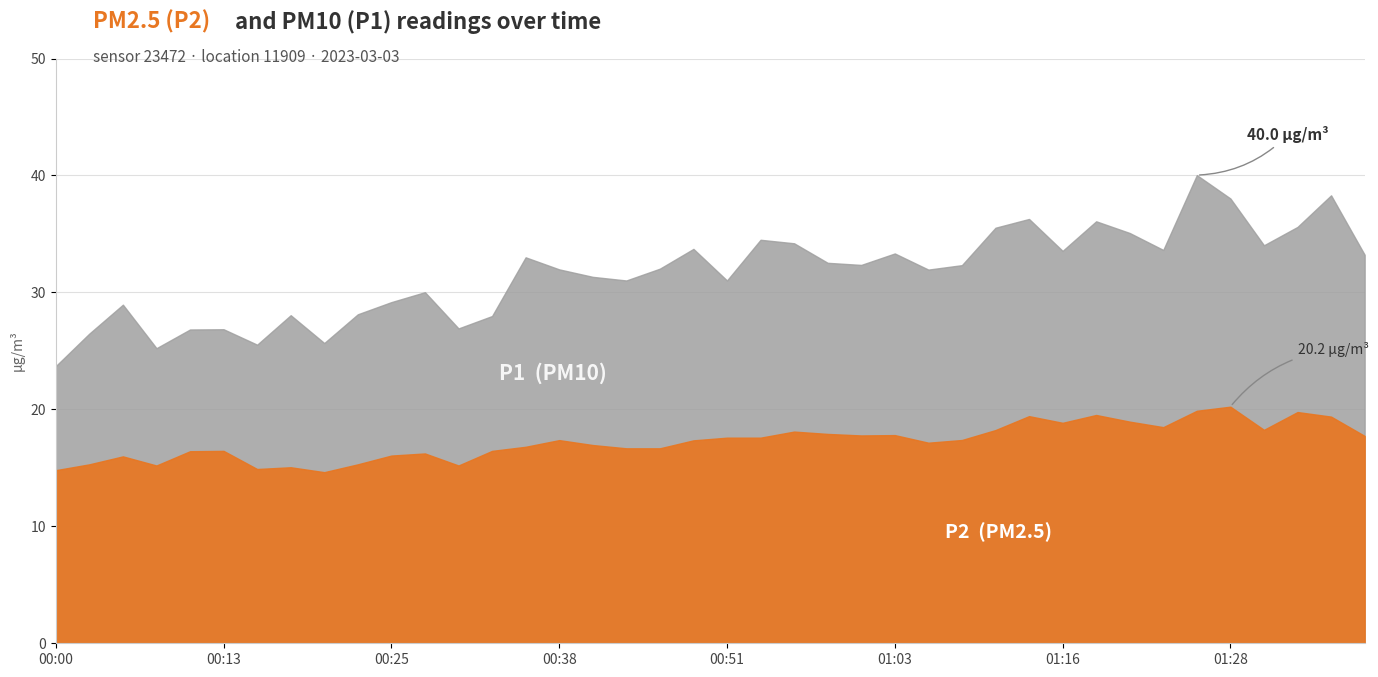

At how many categories does at least one series exceed 26?

36